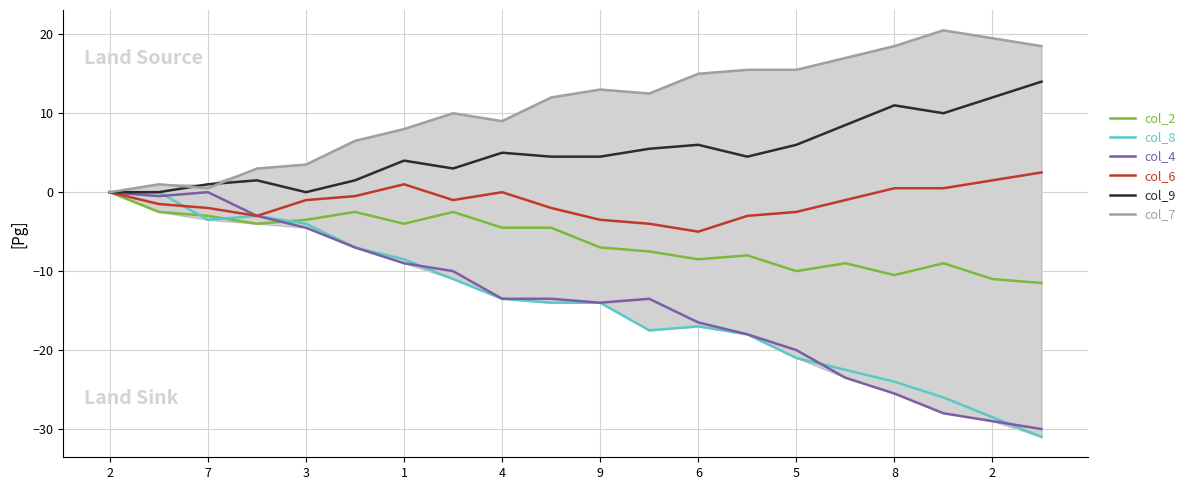

Read the col_2 value at 9.

-7.0